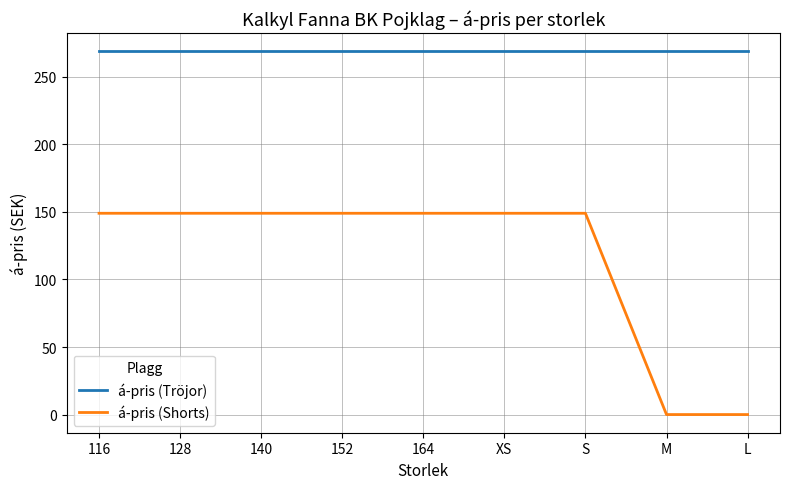

What is the sum of the á-pris (Tröjor) values at S and 164?

538